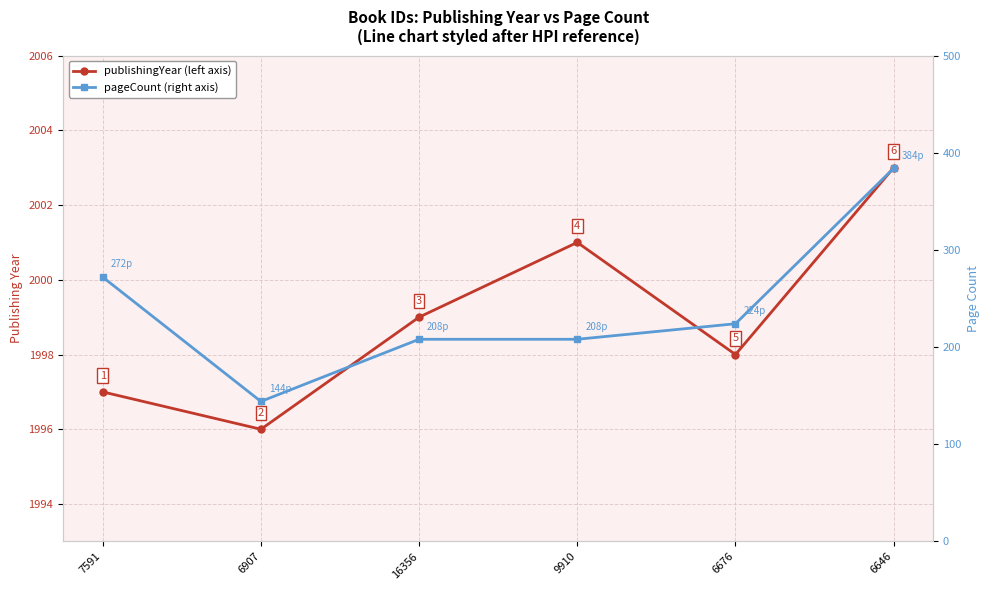

Count the number of data series in this chart.

2